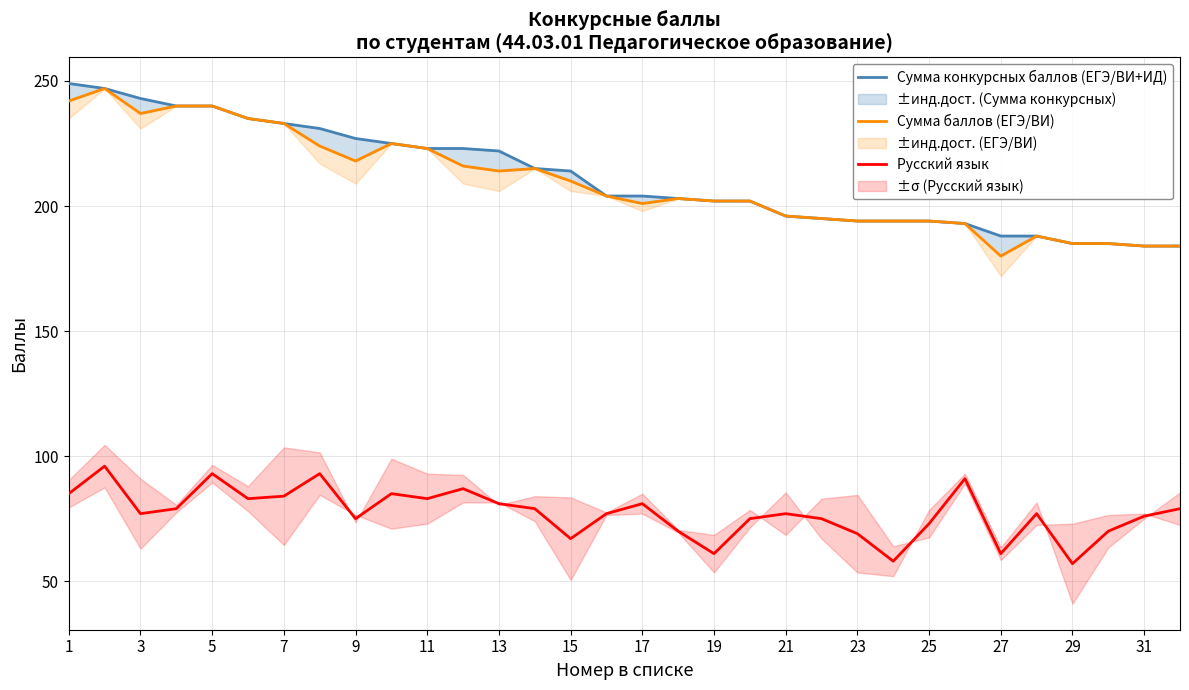

The value of Русский язык at 15 is 67. True or false?

True